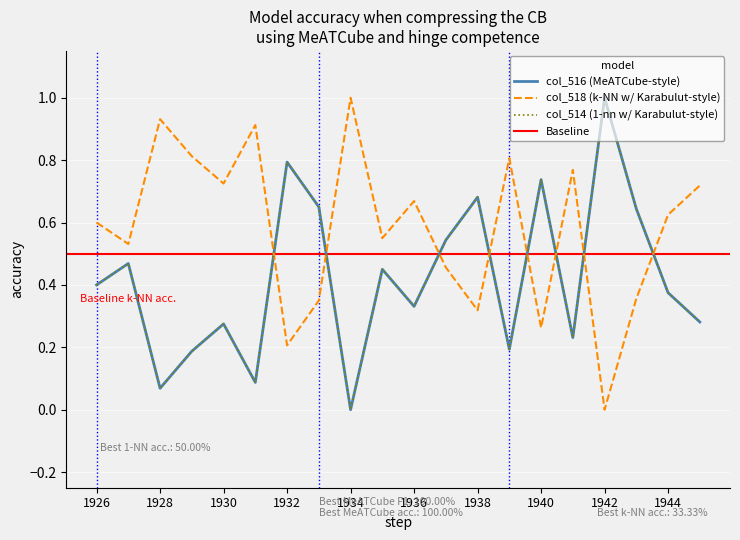

In col_518, how many points are higher than both neighbors (excluding endpoints)?

6